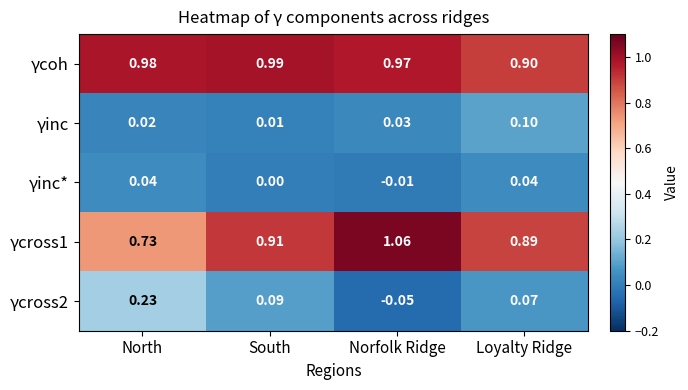

Which category has the highest value in the γcoh series?

South